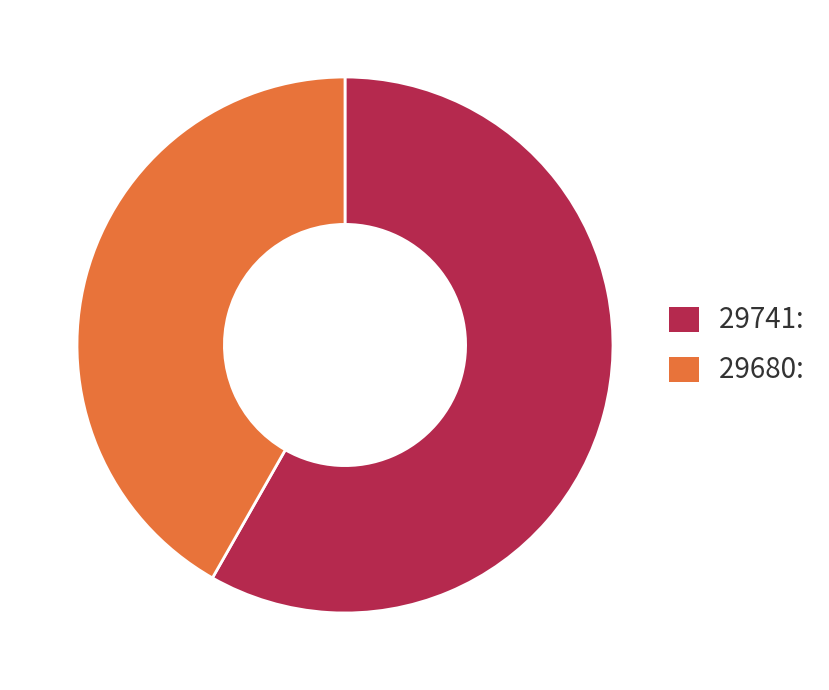

Rank the categories by value from lowest to highest.

29680, 29741